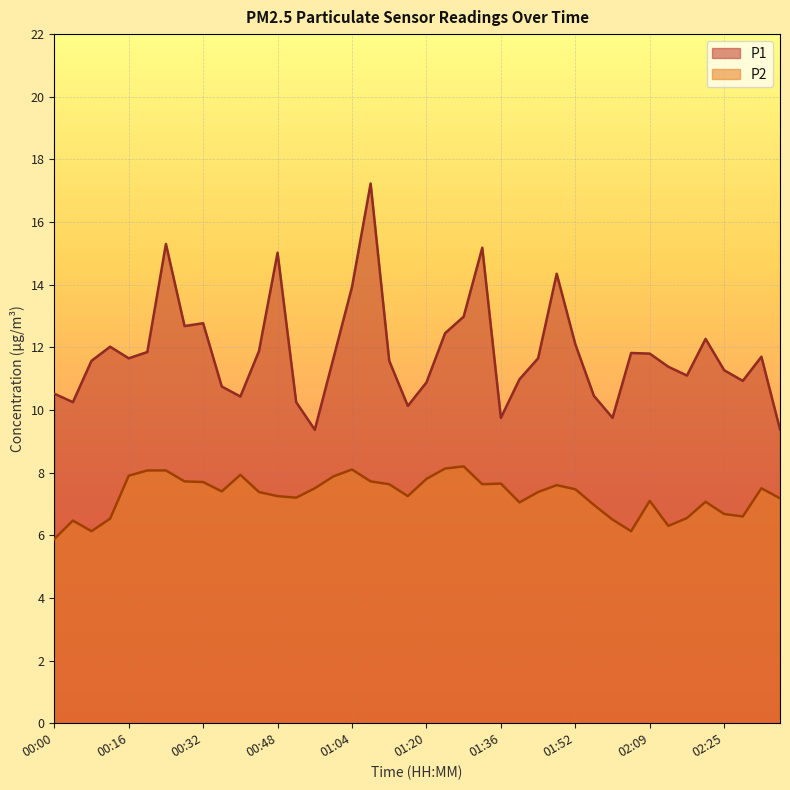

List the labels in order of P1 value, largest first.

01:08, 00:24, 01:32, 00:48, 01:48, 01:04, 01:28, 00:32, 00:28, 01:24, 02:21, 01:52, 00:12, 00:44, 00:20, 02:05, 02:09, 02:33, 00:16, 01:00, 01:44, 00:08, 01:12, 02:13, 02:25, 02:17, 01:40, 02:29, 01:20, 00:36, 00:00, 01:56, 00:40, 00:04, 00:52, 01:16, 01:36, 02:01, 02:37, 00:56